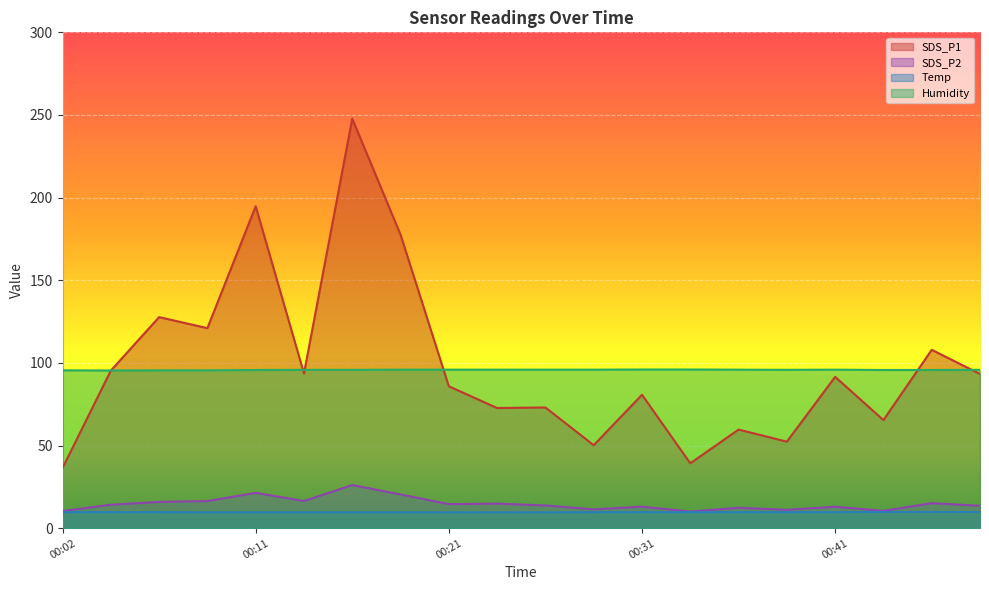

Count the number of data series in this chart.

4